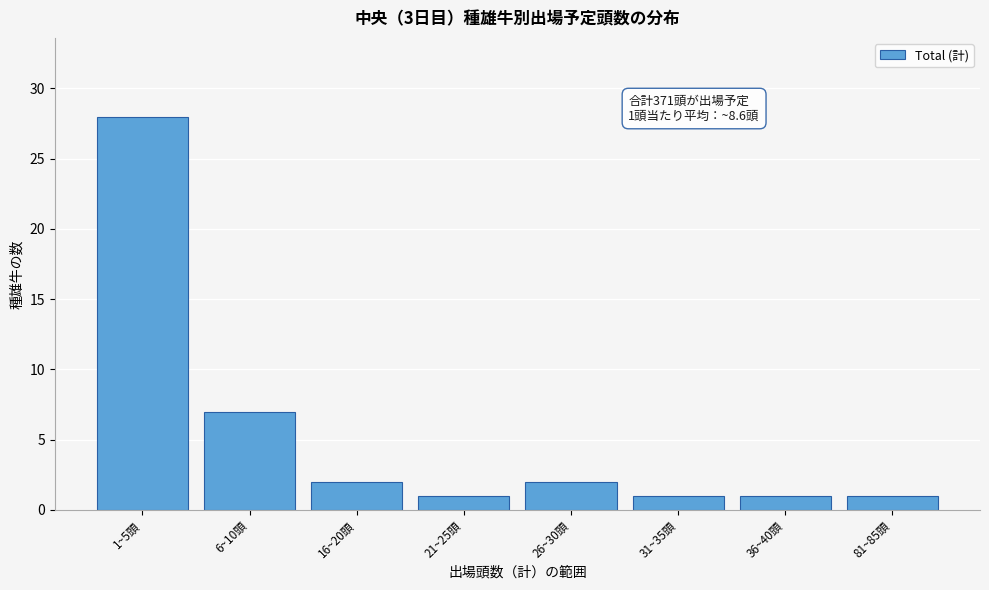

Reading left to right, what are all the values shown in this chart?

1~5頭=28	6~10頭=7	16~20頭=2	21~25頭=1	26~30頭=2	31~35頭=1	36~40頭=1	81~85頭=1